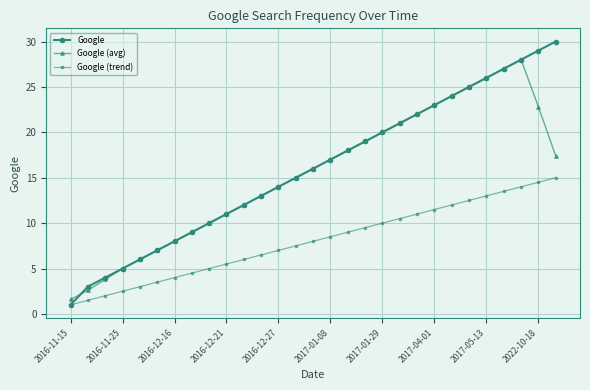

How many values in the Google series are below 16?

14